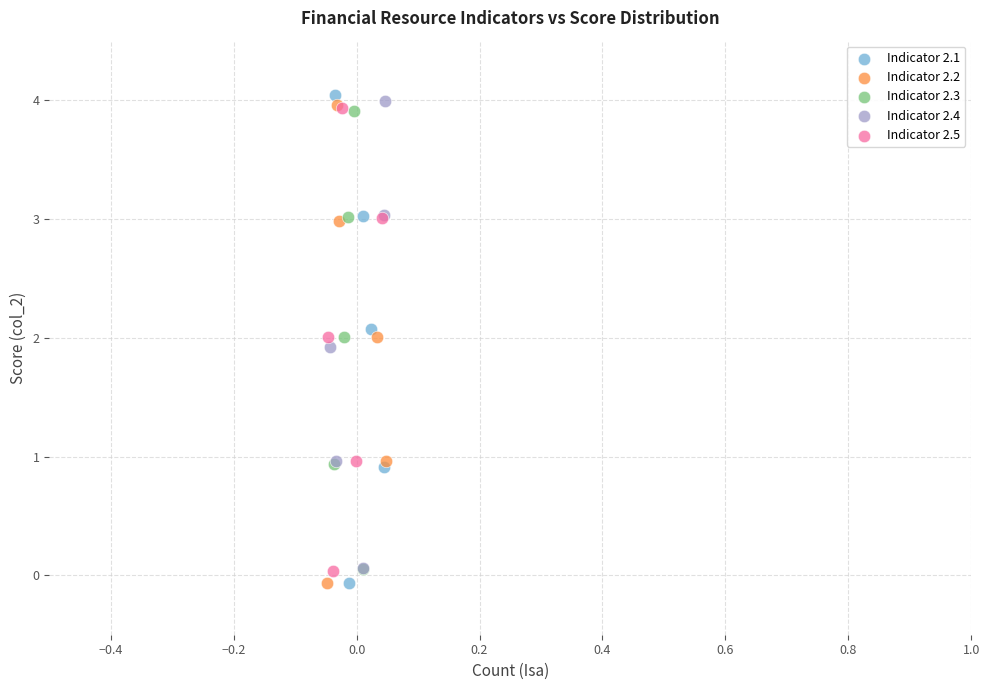

Which series has the widest spread of Y values?

Indicator 2.1